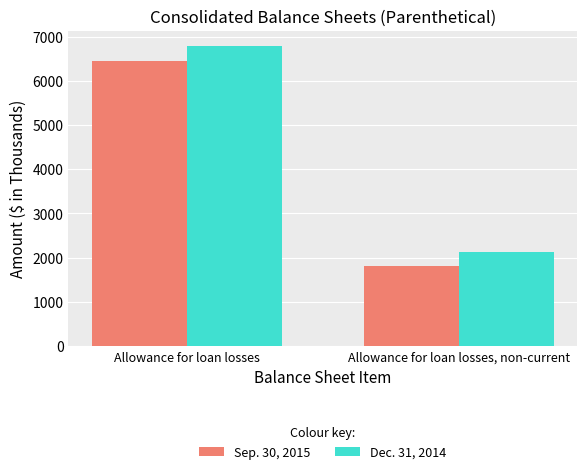

Which series has the largest range (max minus min)?

Dec. 31, 2014